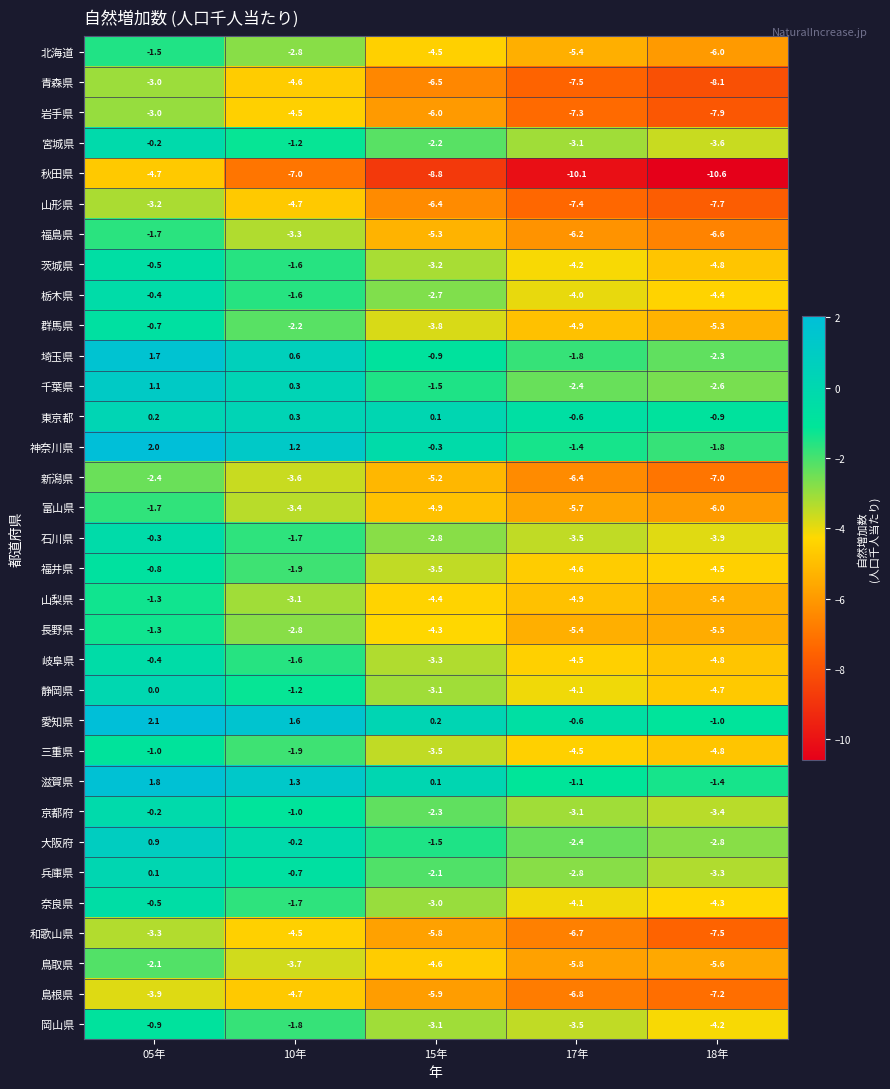

Is it true that 北海道 equals -2.8 at 10年?

True